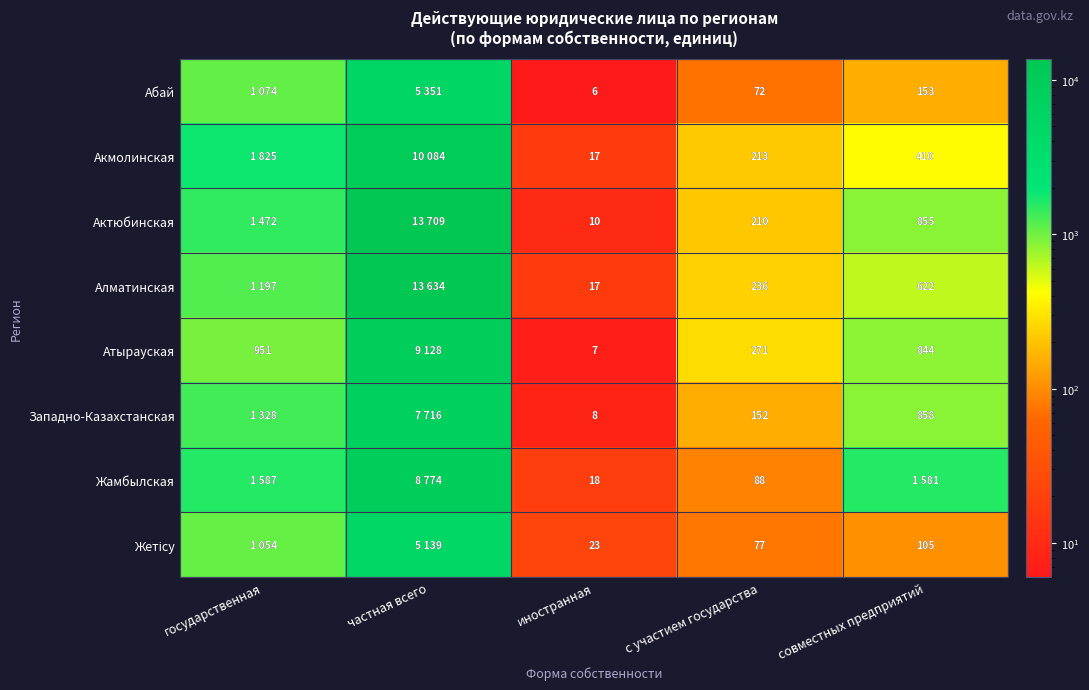

The value of Акмолинская at иностранная is 17. True or false?

True